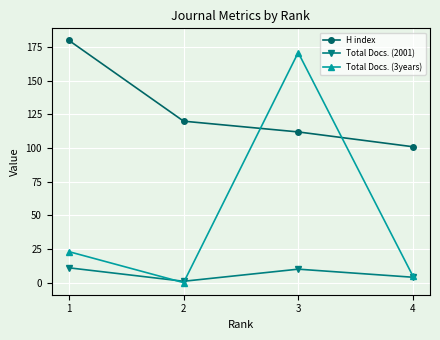

What is the maximum value shown in the chart?

180